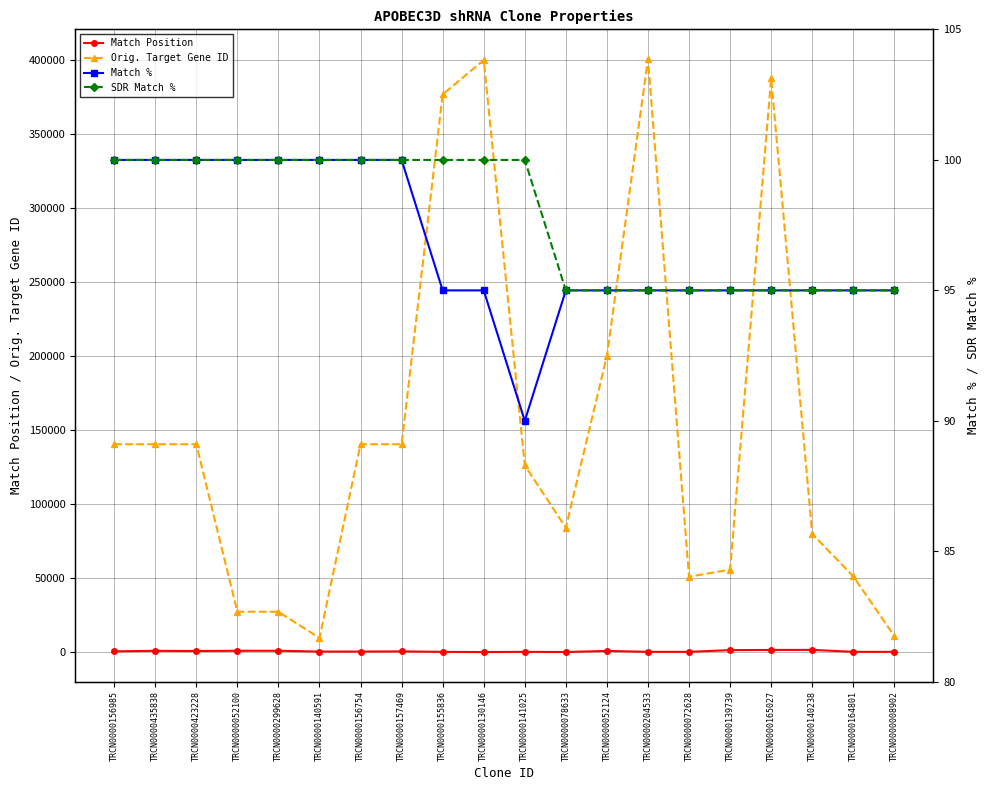

Which series ends up on top after the final intersection of Match Position and Match %?

Match Position